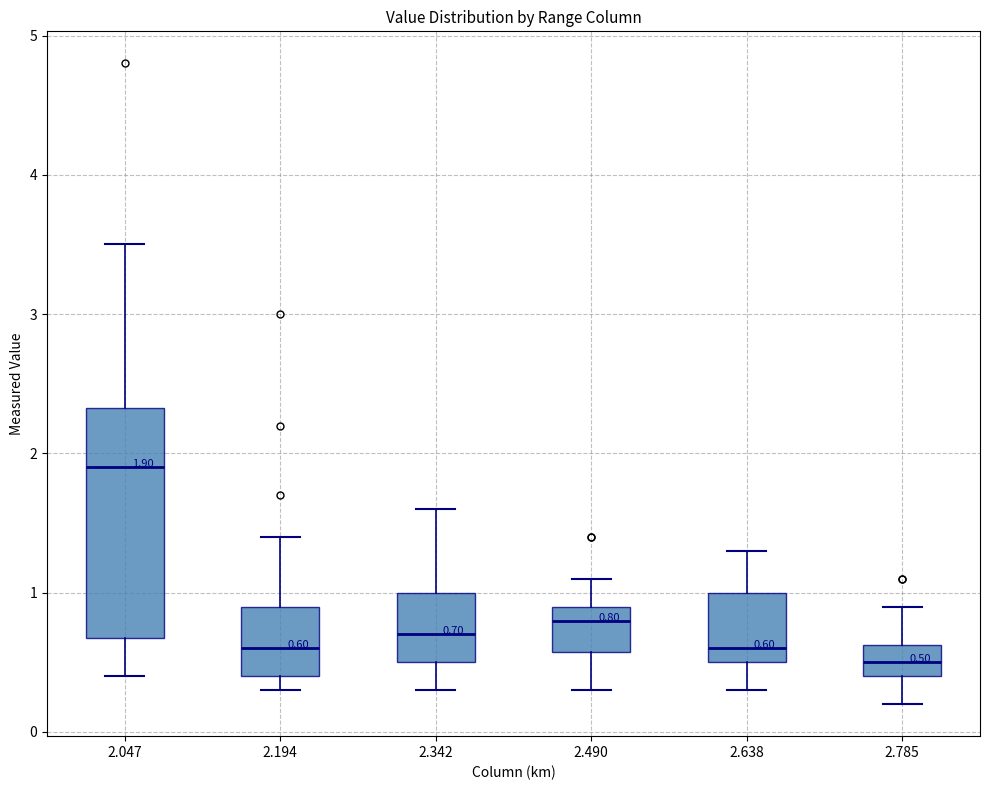

Which box is the tallest, from its lower edge to its upper edge?

2.047